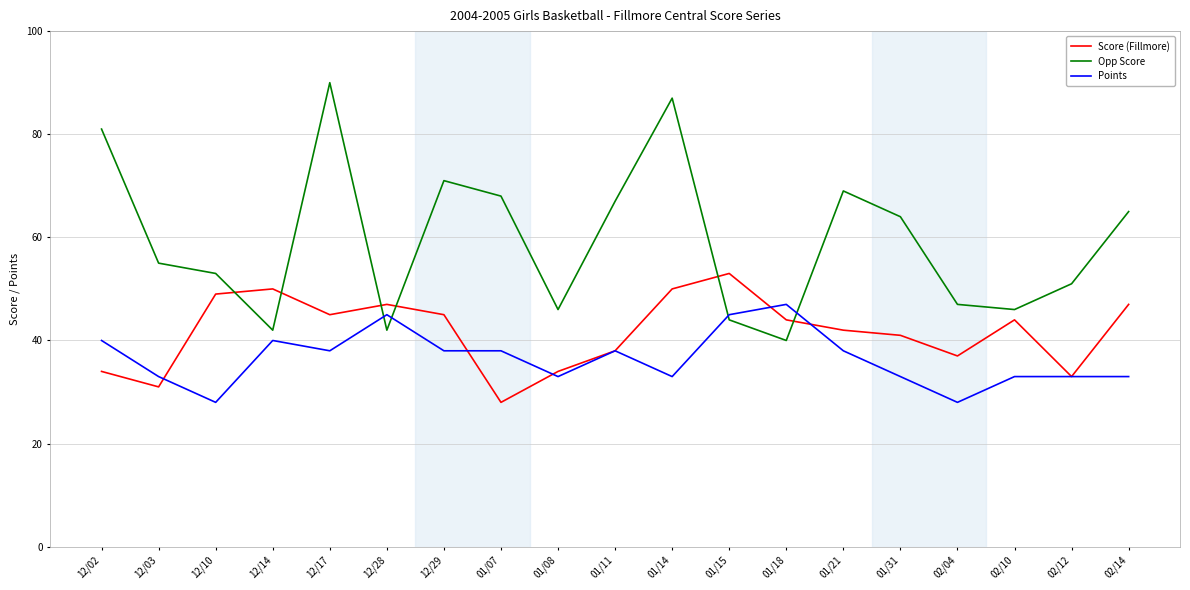

At which label does Opp Score reach its peak?

12/17